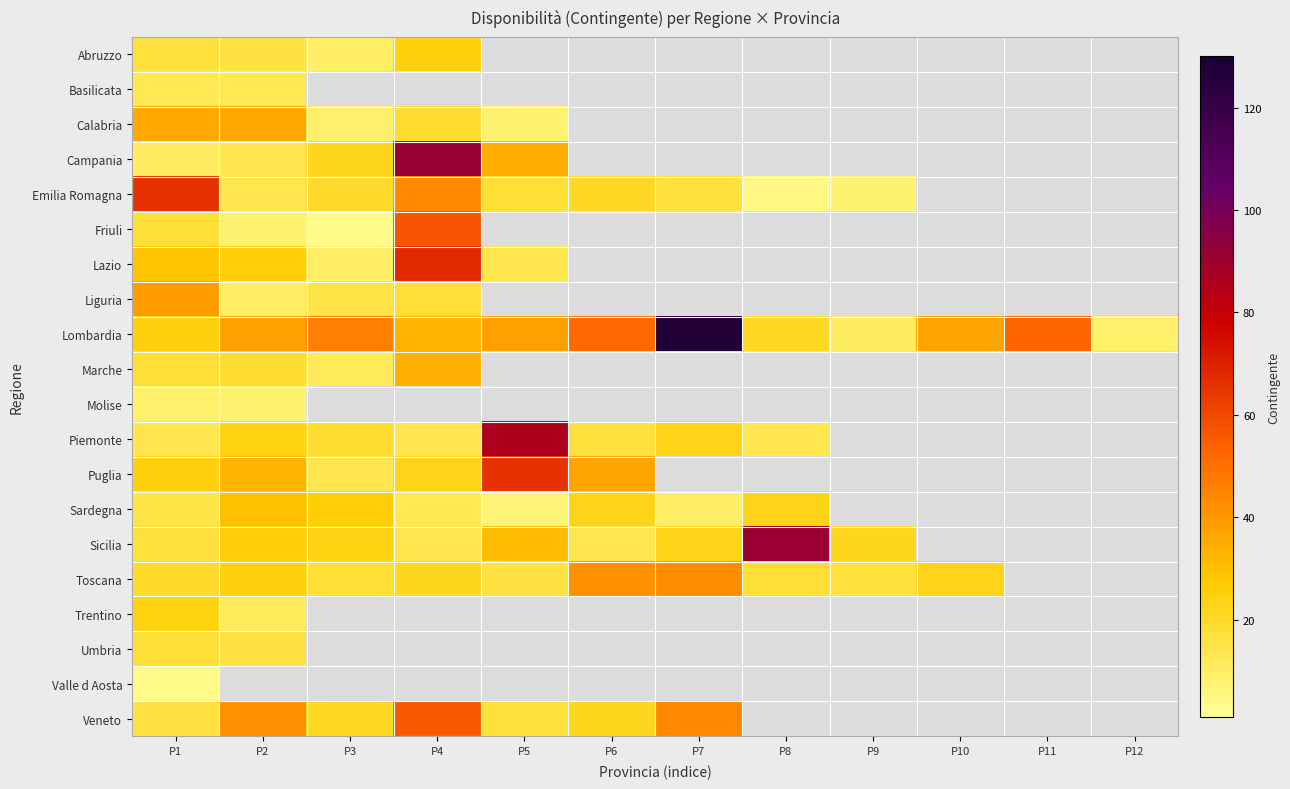

What is the highest value of the Abruzzo series?

25.0